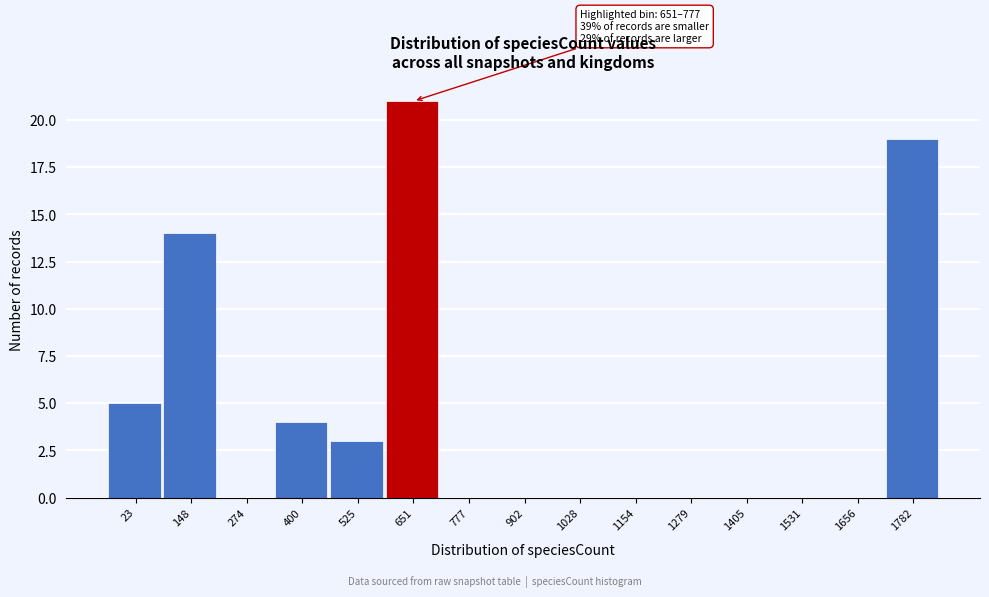

Reading left to right, what are all the values shown in this chart?

23=5	148=14	274=0	400=4	525=3	651=21	777=0	902=0	1028=0	1154=0	1279=0	1405=0	1531=0	1656=0	1782=19